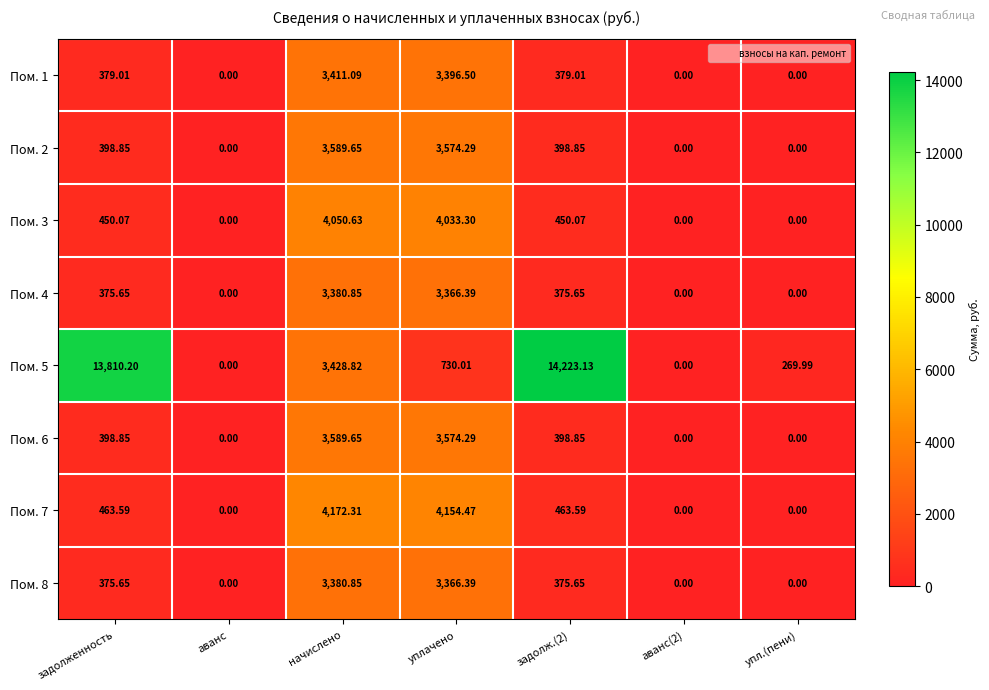

Where is Пом. 5 nearest to the value 7111?

начислено